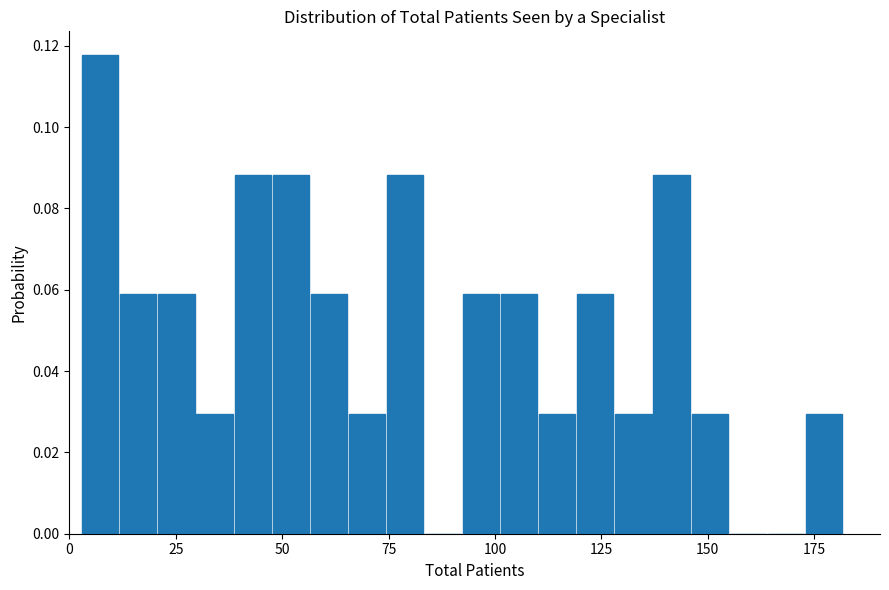

Read against the x-axis, roughly where is the centre of the tallest bar?

5